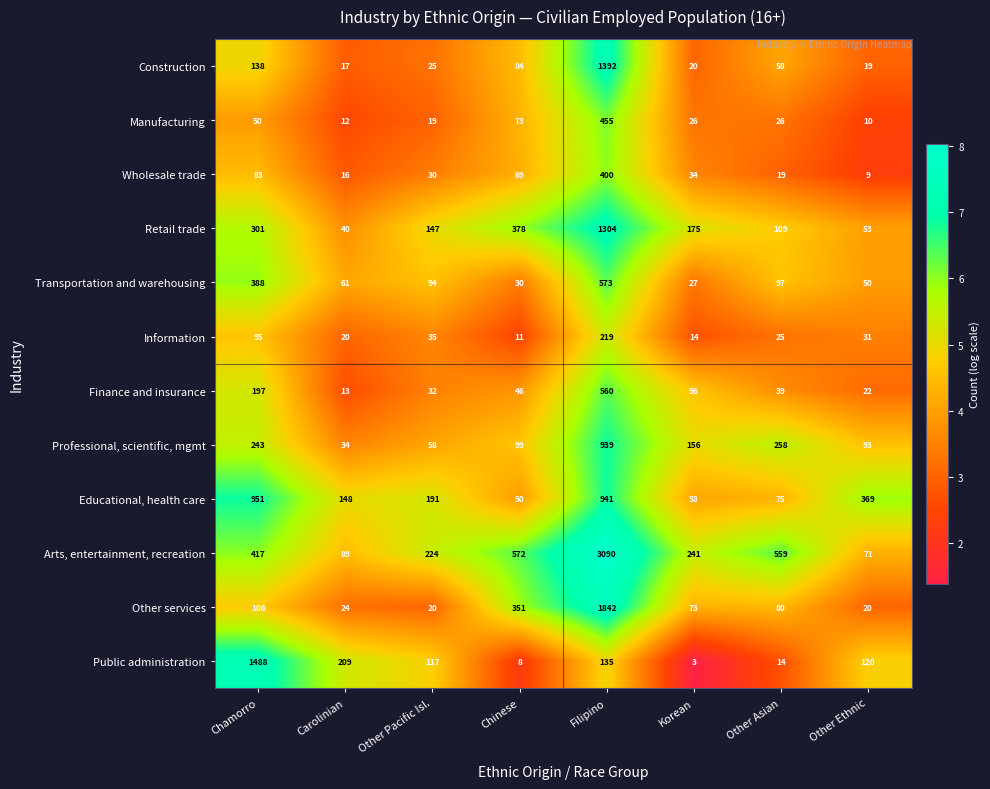

What is the average value of the Information series?

56